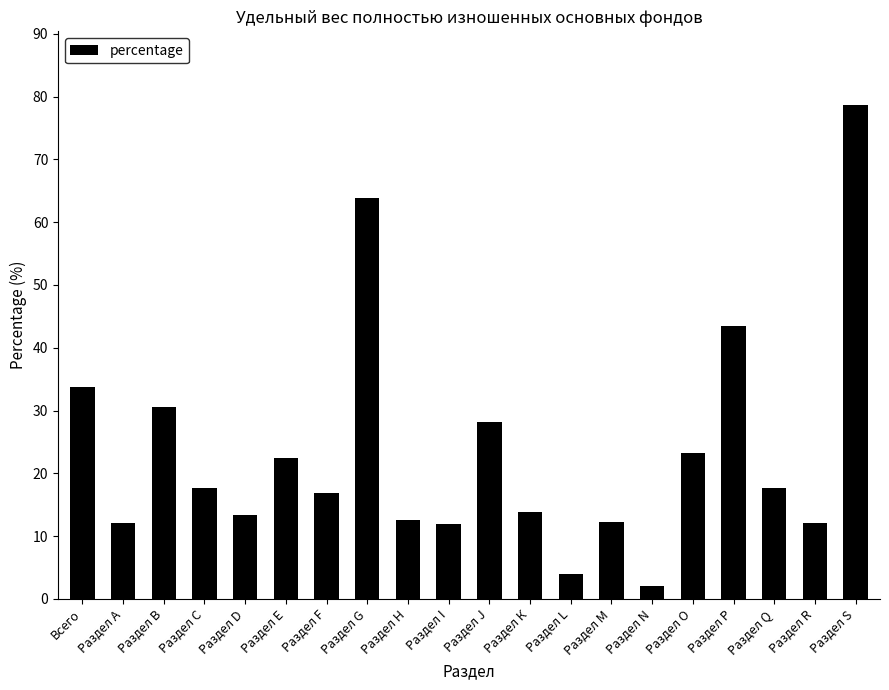

What position from the right is Раздел F?

14